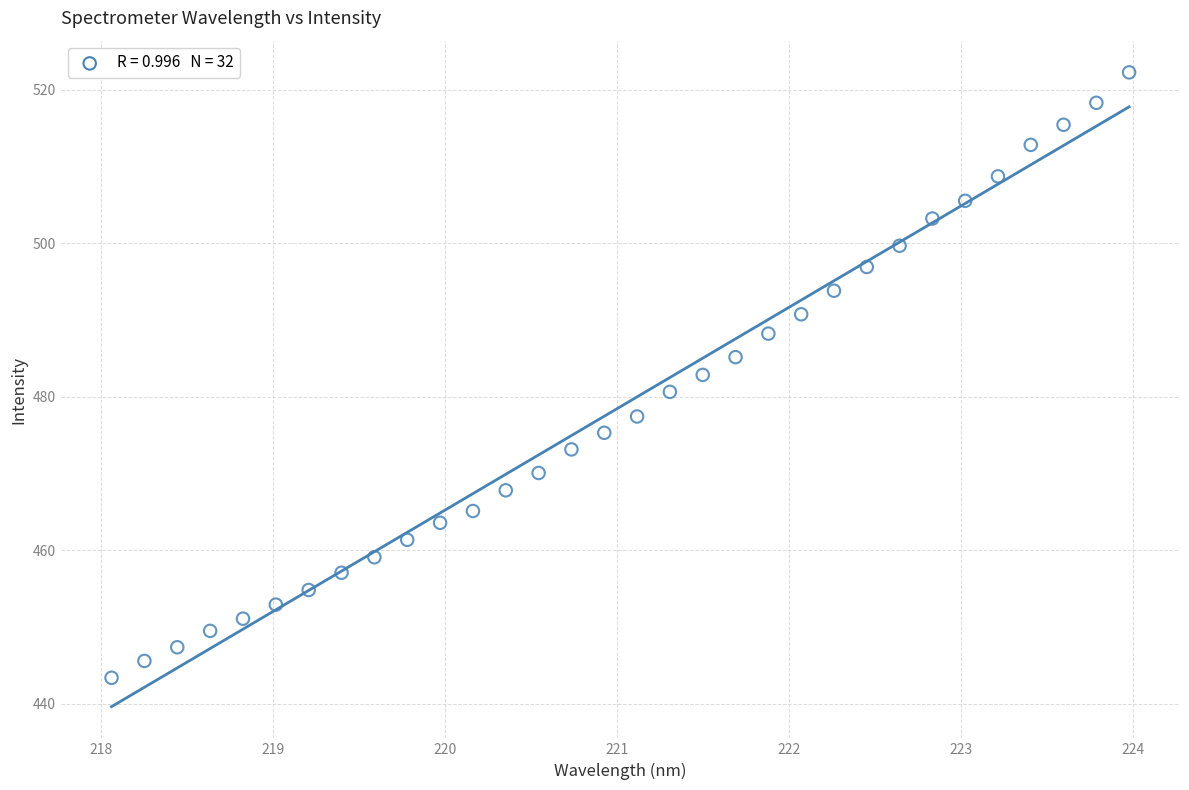

What is the range of Y values (max minus min)?

78.9